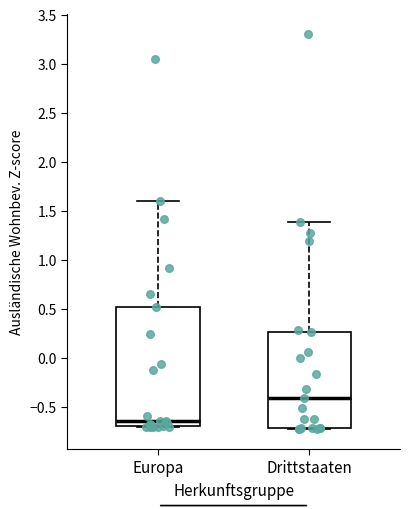

Reading left to right, transcribe this box plot: for each box, give where its median line is, the range the box spans, and where its two whiskers end, as read against the y-axis. The values are not printed on the chart, so give them approximately, as read against the axis.

Europa: median -0.65, box -0.70 to 0.50, whiskers -0.70 to 1.60
Drittstaaten: median -0.40, box -0.70 to 0.25, whiskers -0.75 to 1.40